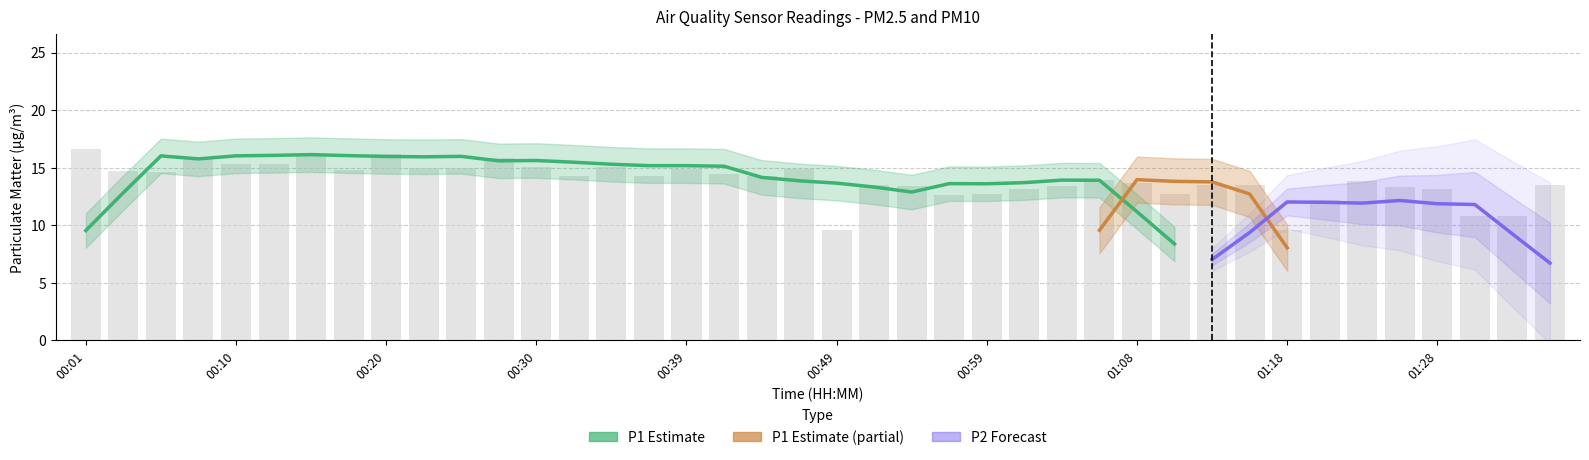

List the labels in order of value, largest first.

00:01, 00:20, 00:15, 00:08, 00:27, 00:10, 00:13, 00:35, 00:30, 00:25, 00:22, 00:39, 00:47, 00:18, 00:03, 00:05, 00:42, 00:37, 00:32, 00:44, 01:06, 01:23, 01:08, 01:16, 00:52, 01:13, 01:36, 00:54, 01:04, 01:26, 01:28, 01:01, 00:59, 01:11, 00:56, 01:21, 01:31, 01:33, 01:18, 00:49